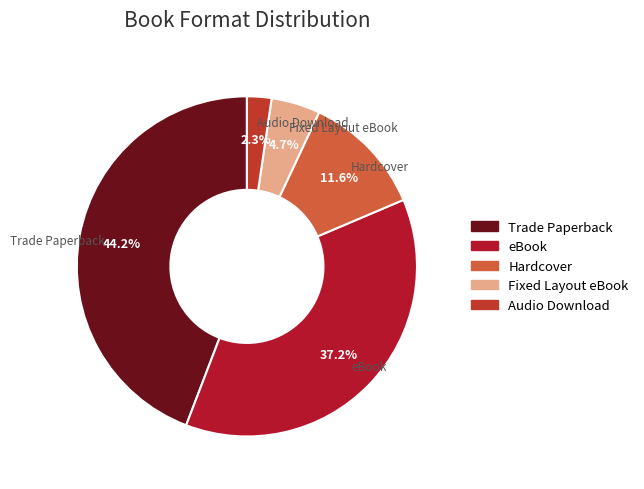

Do Trade Paperback and Hardcover together represent more than half of the pie?

Yes